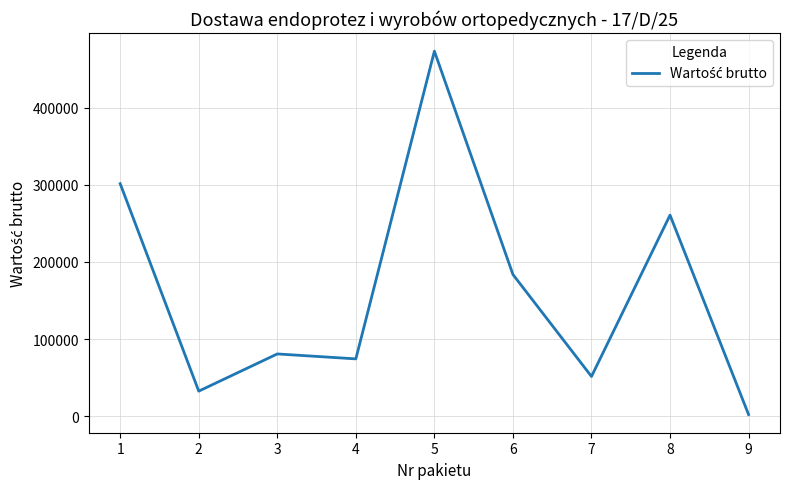

What is the difference between the values at 8 and 1?

40747.3